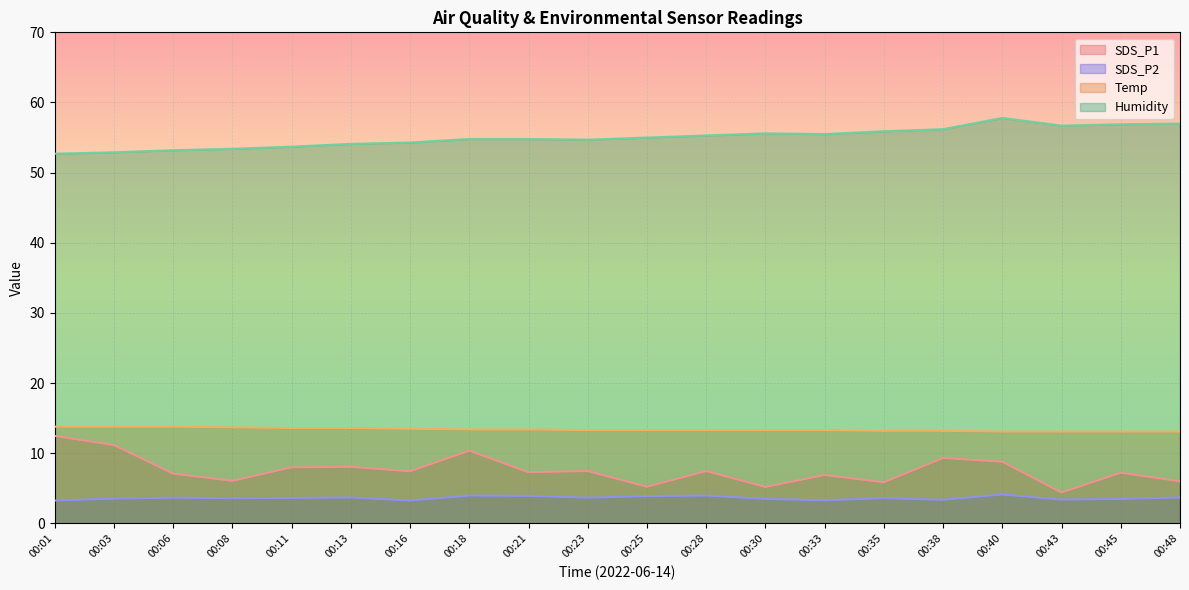

List the series in order of their peak value, highest first.

Humidity, Temp, SDS_P1, SDS_P2